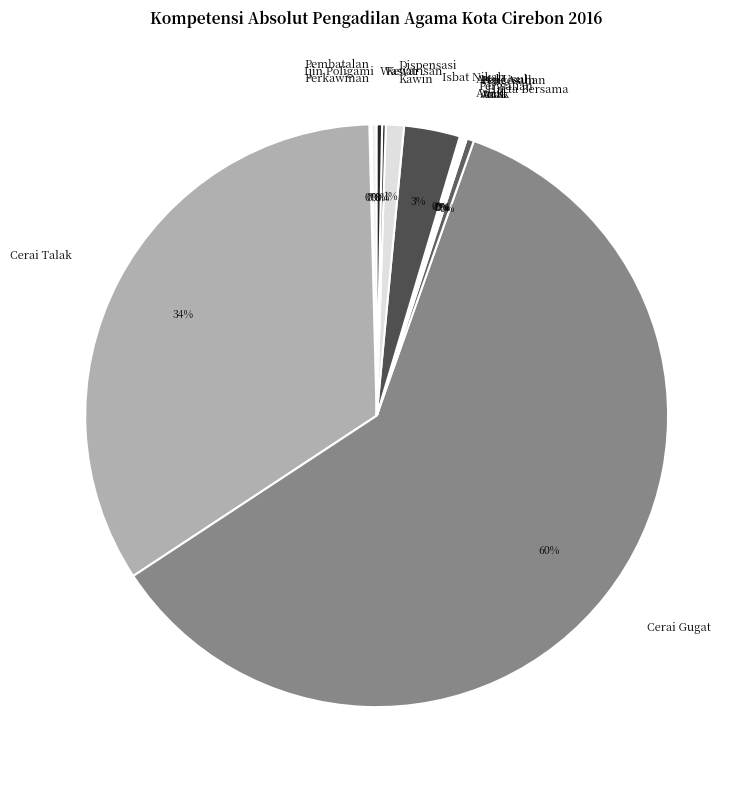

Is there any slice that represents more than half of the pie?

Yes